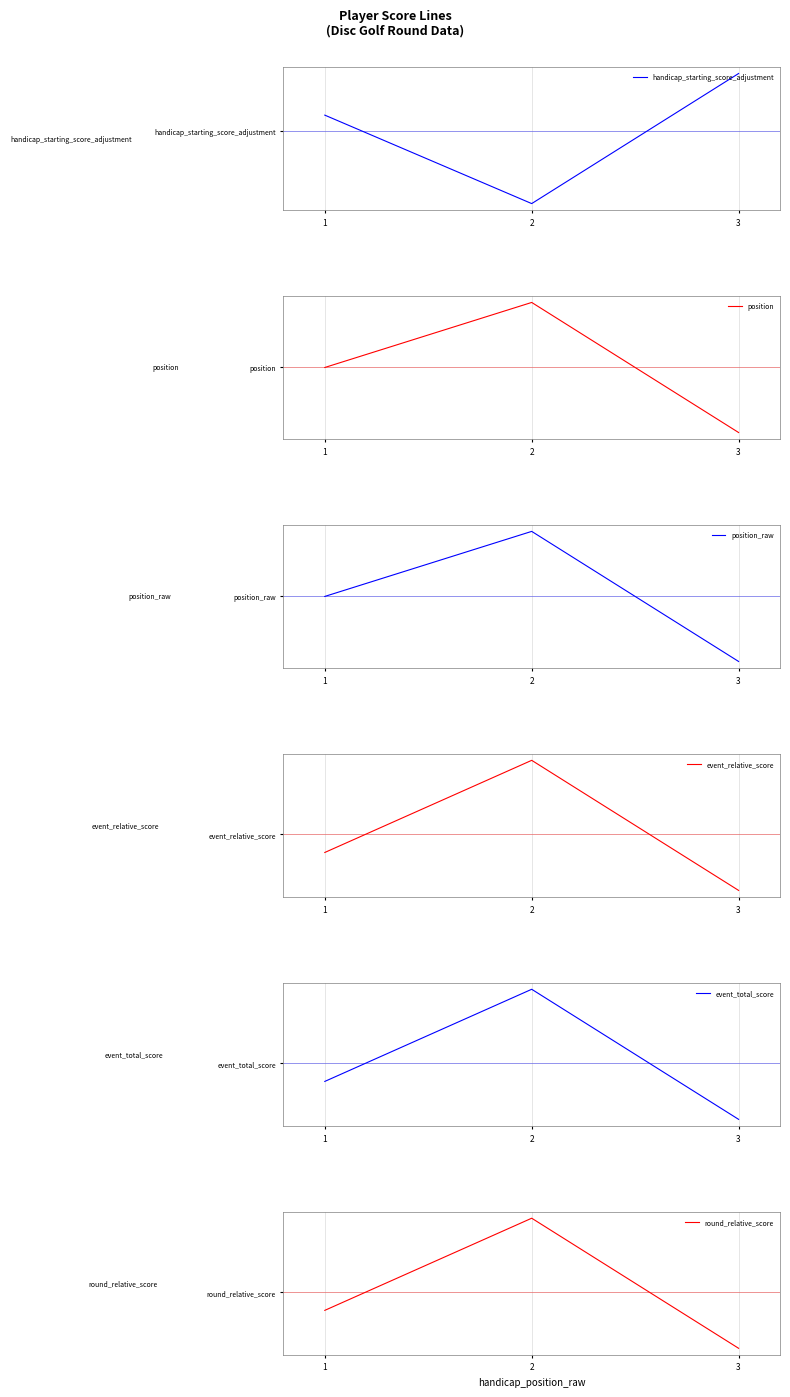

Read the event_relative_score value at 3.

-4